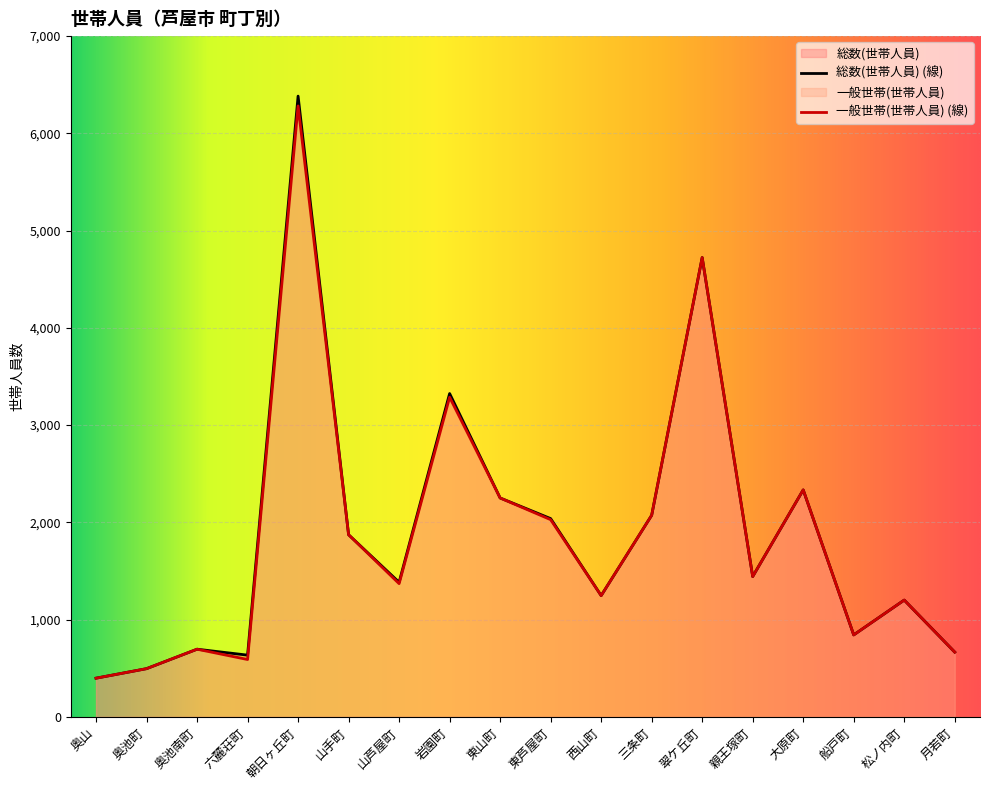

How many interior local valleys does the 一般世帯(世帯人員) series have?

5